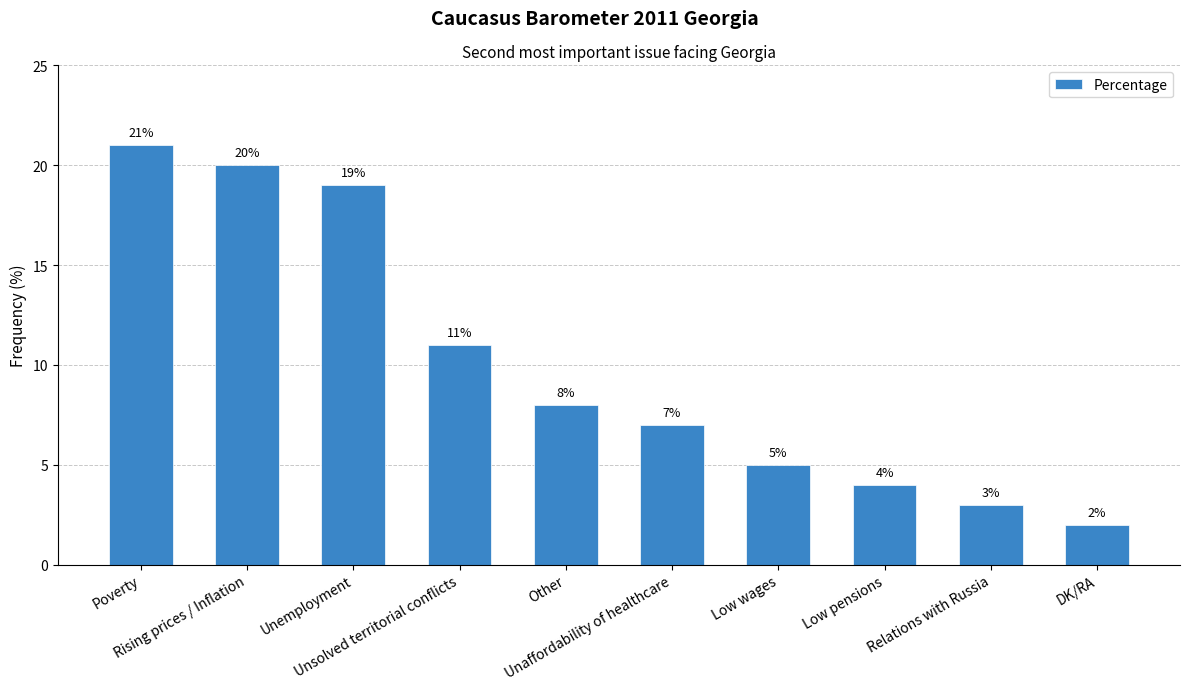

Reading left to right, what are all the values shown in this chart?

Poverty=21	Rising prices / Inflation=20	Unemployment=19	Unsolved territorial conflicts=11	Other=8	Unaffordability of healthcare=7	Low wages=5	Low pensions=4	Relations with Russia=3	DK/RA=2